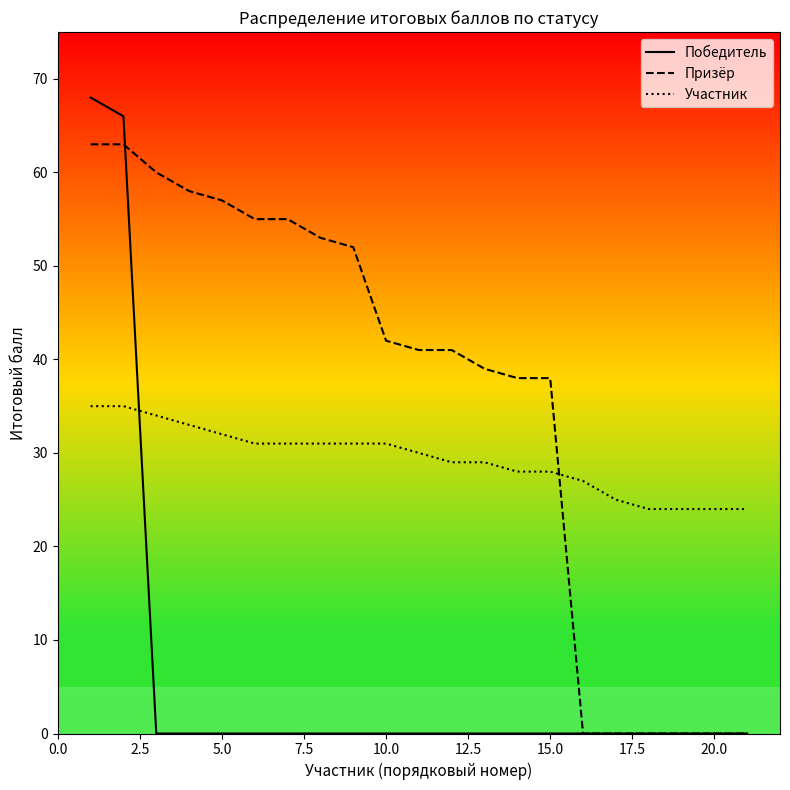

What is the sum of all Победитель values?

134